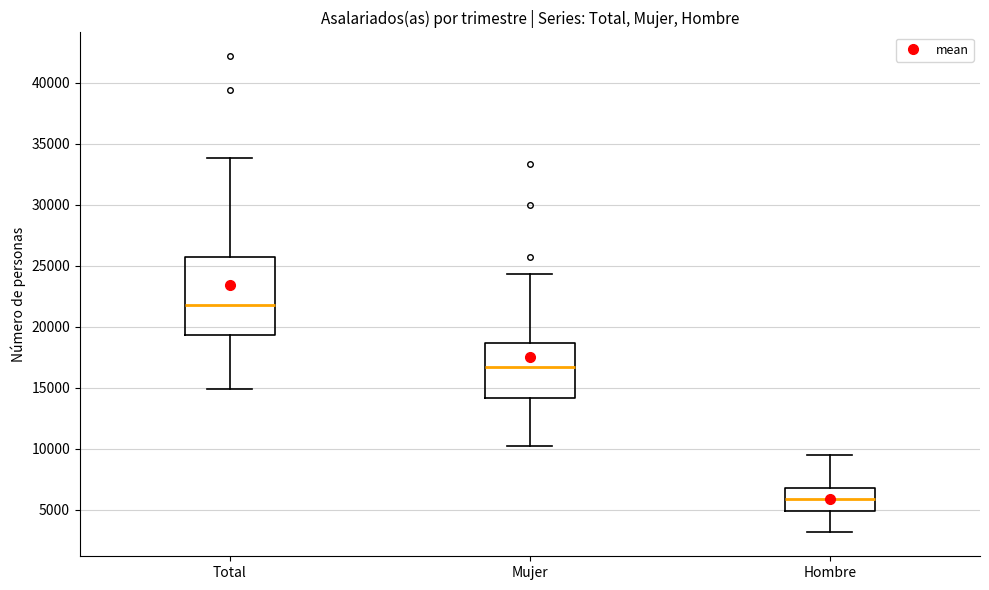

Comparing the boxes themselves (not the whiskers), which one is the tallest?

Total